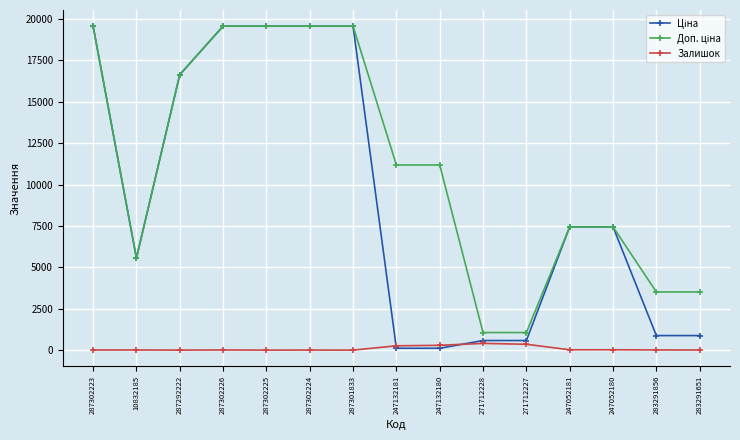

At how many categories does at least one series exceed 17156?

5